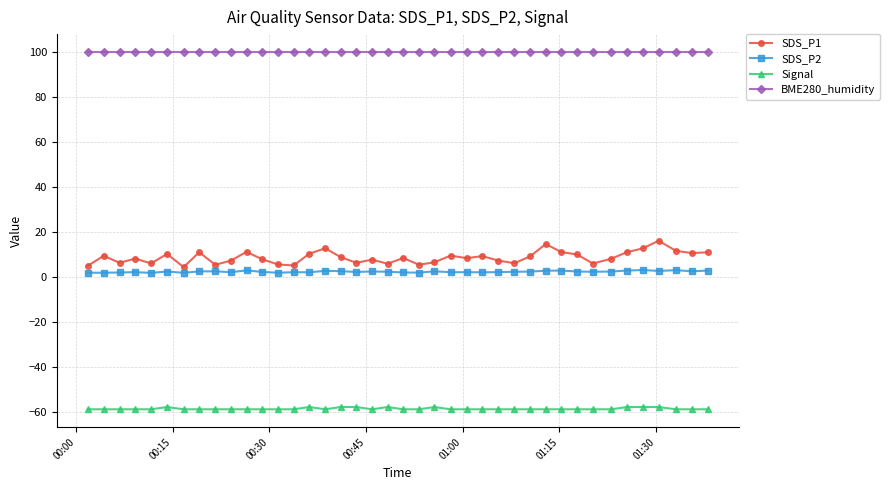

Count the number of data series in this chart.

4